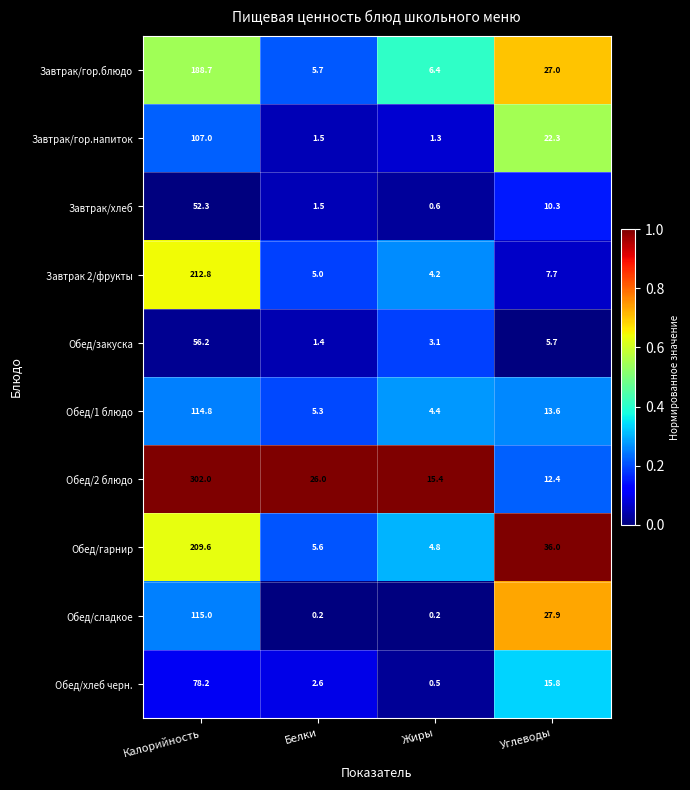

The value of Обед/закуска at Жиры is 1.3. True or false?

False